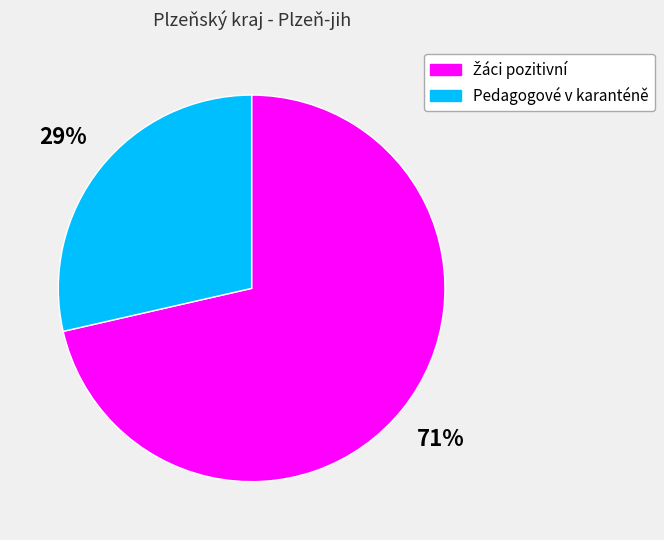

To the nearest percent, what is the average slice percentage?

50%